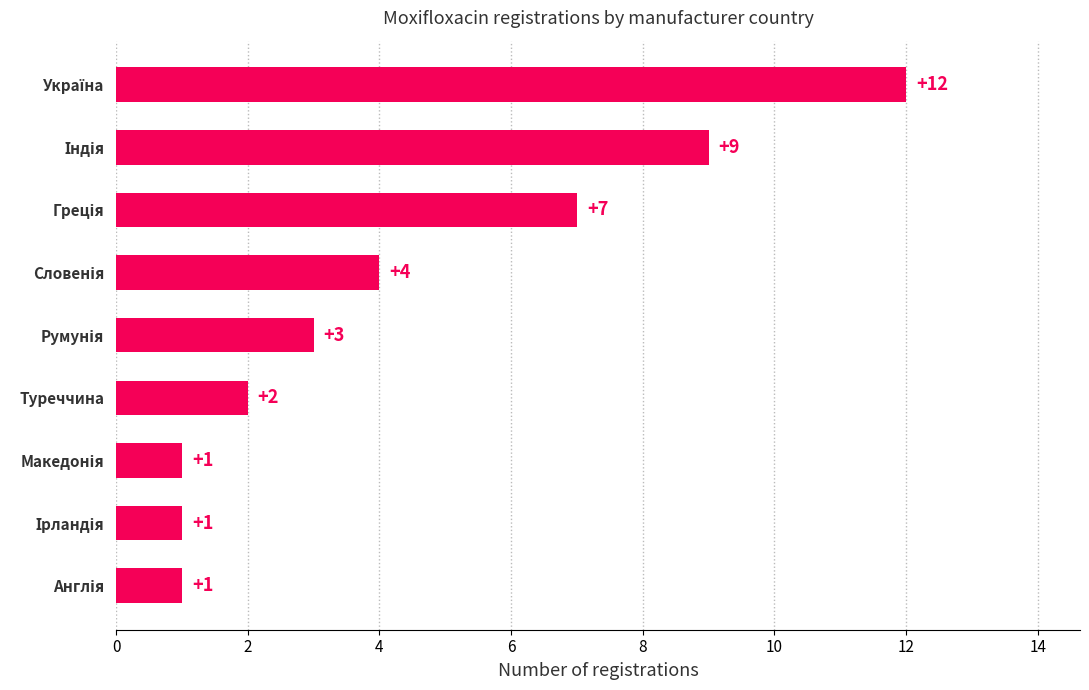

What is the maximum value shown in the chart?

12